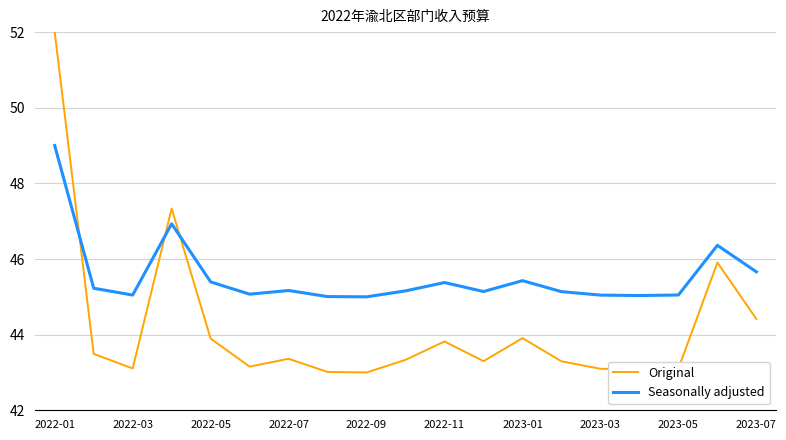

List the series in order of their overall mean, lowest first.

Original, Seasonally adjusted